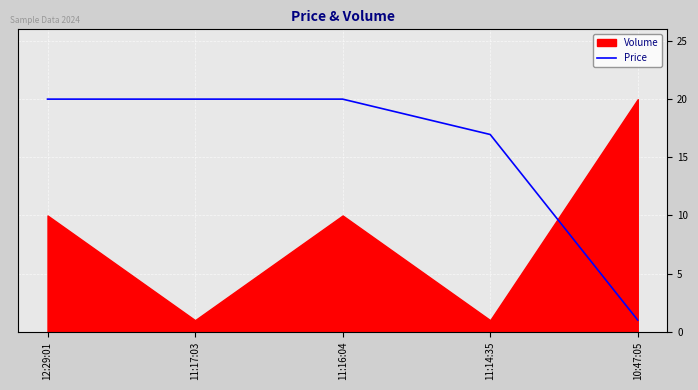

At which label is Price closest to 10?

11:14:35